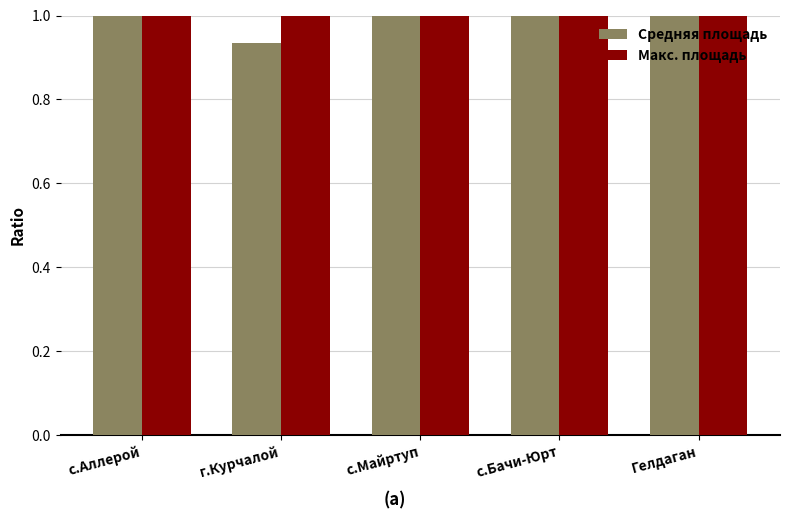

Does the chart contain stacked bars?

No